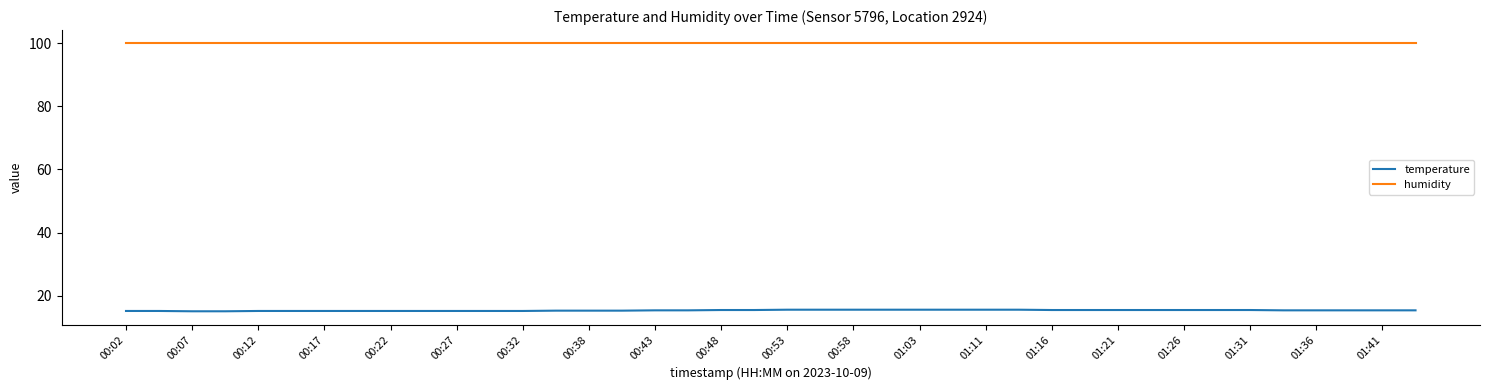

True or false: temperature and humidity cross at least once.

False